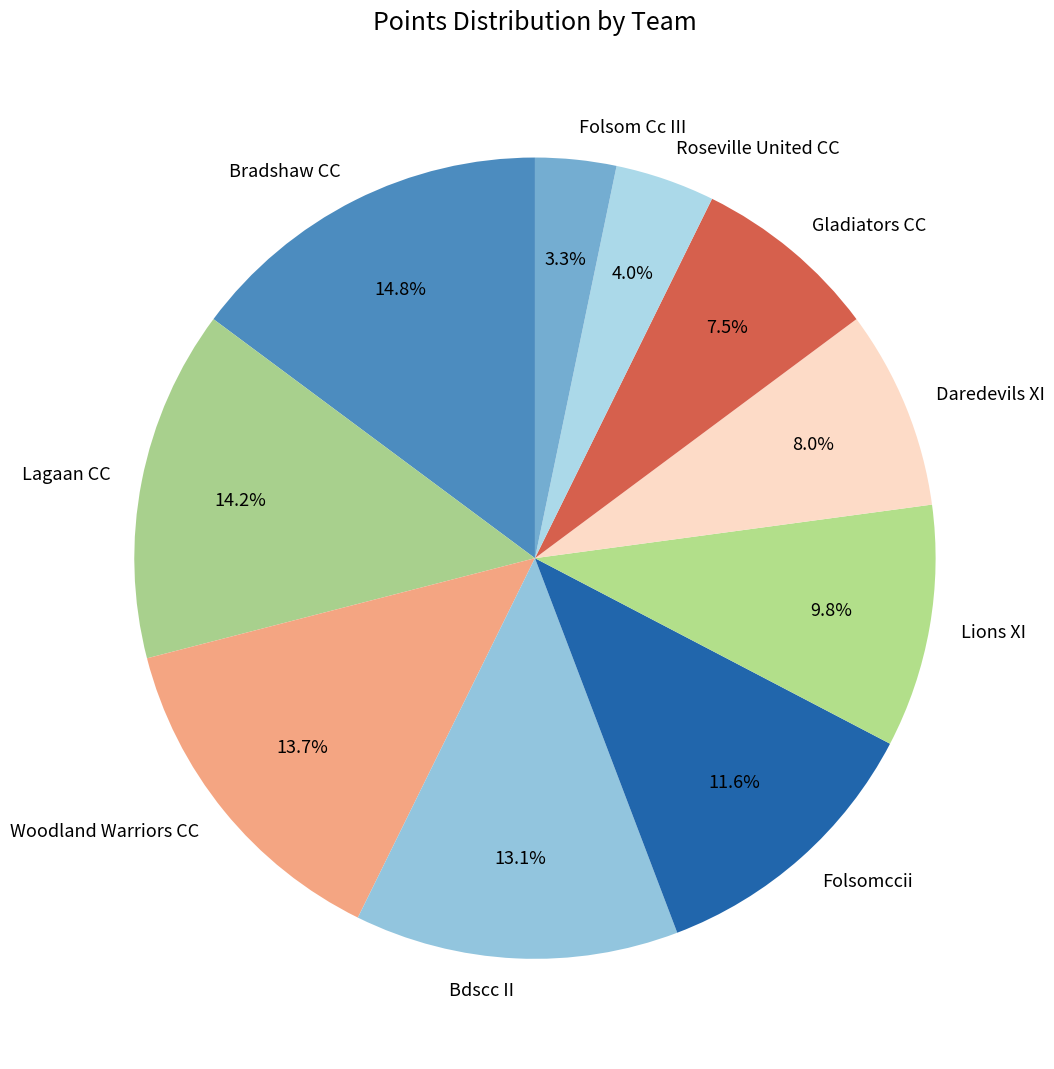

True or false: Folsom Cc III accounts for 3% of the total.

True